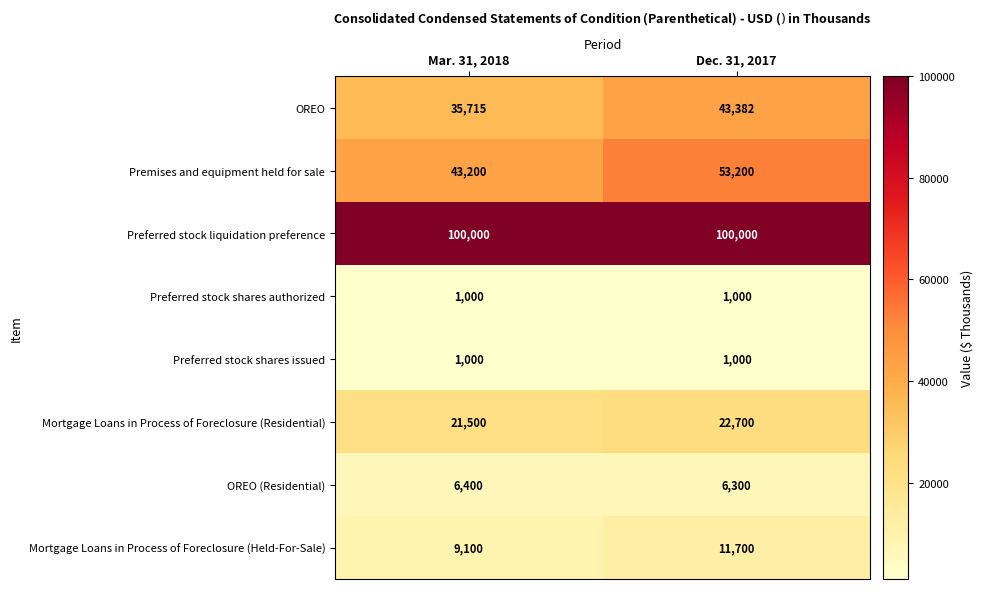

At which label is Premises and equipment held for sale closest to 48200?

Mar. 31, 2018